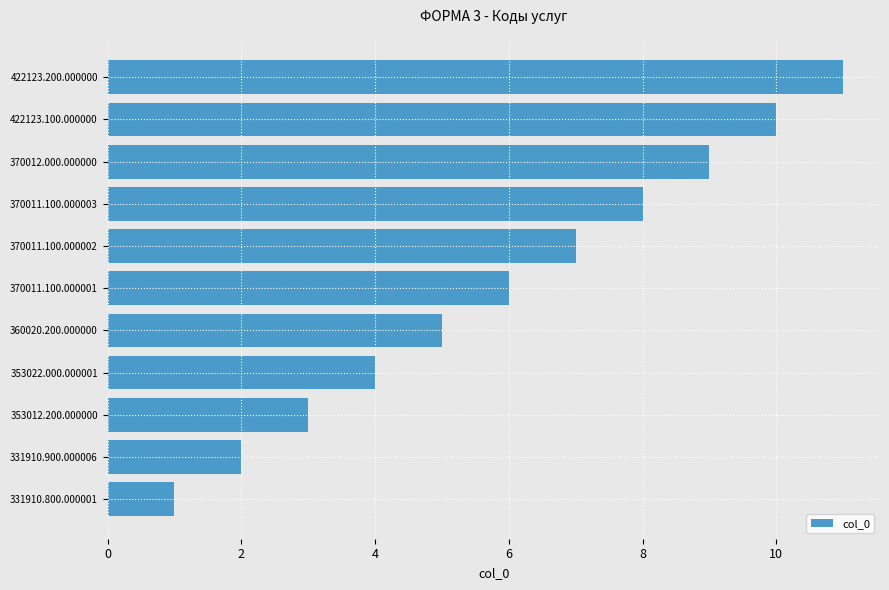

List the labels in order of value, largest first.

422123.200.000000, 422123.100.000000, 370012.000.000000, 370011.100.000003, 370011.100.000002, 370011.100.000001, 360020.200.000000, 353022.000.000001, 353012.200.000000, 331910.900.000006, 331910.800.000001